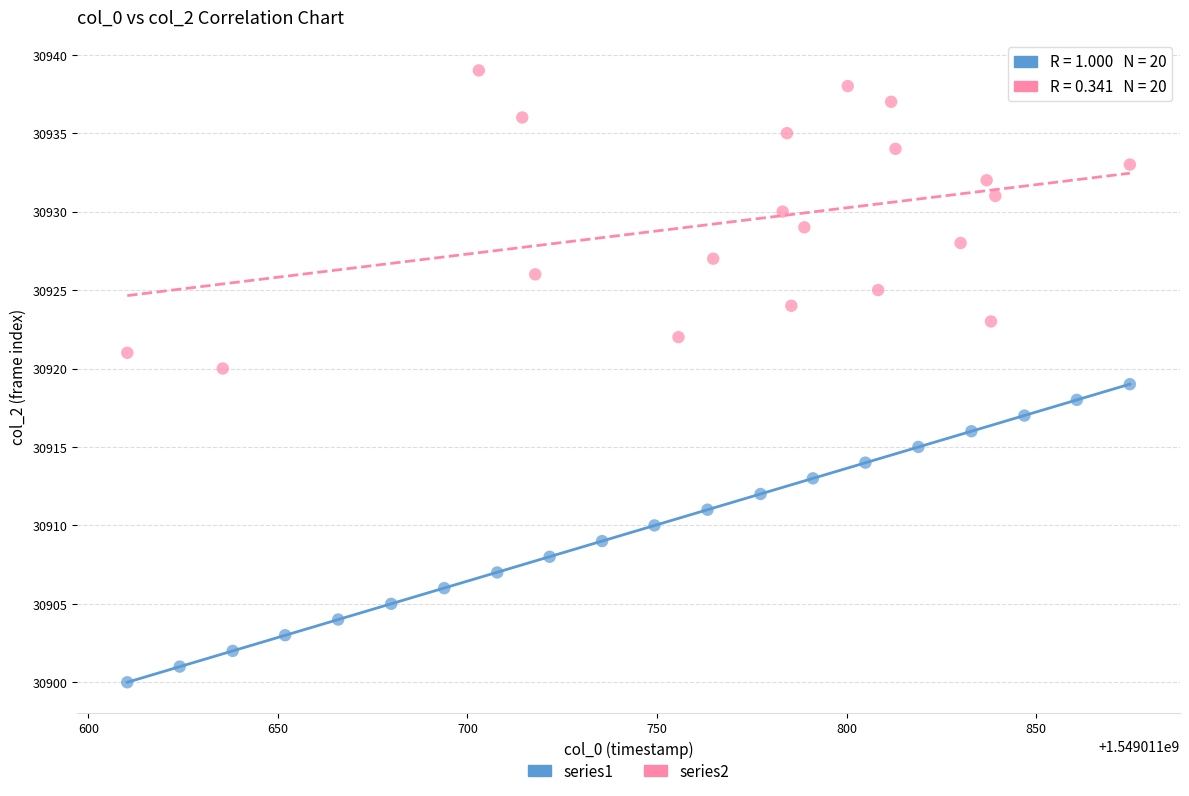

Which series reaches the maximum Y coordinate?

series2